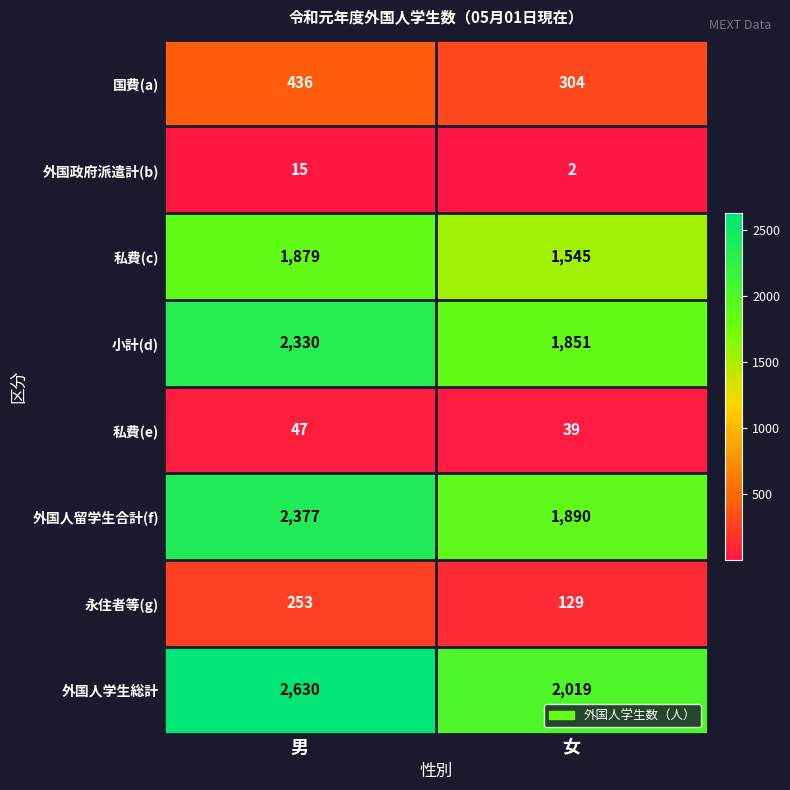

Reading left to right, extract all data points from this chart.

国費(a): 男=436	女=304
外国政府派遣計(b): 男=15	女=2
私費(c): 男=1879	女=1545
小計(d): 男=2330	女=1851
私費(e): 男=47	女=39
外国人留学生合計(f): 男=2377	女=1890
永住者等(g): 男=253	女=129
外国人学生総計: 男=2630	女=2019